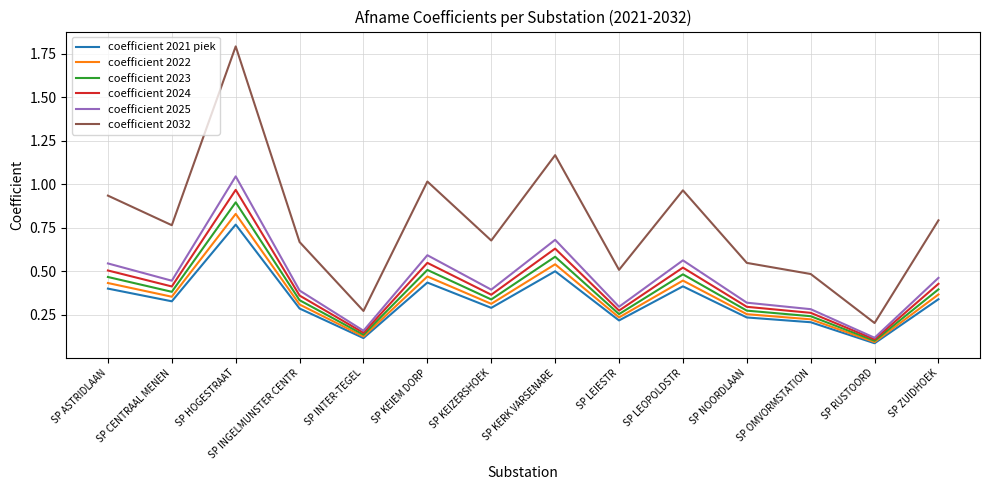

Which series has the largest total across all categories?

coefficient 2032